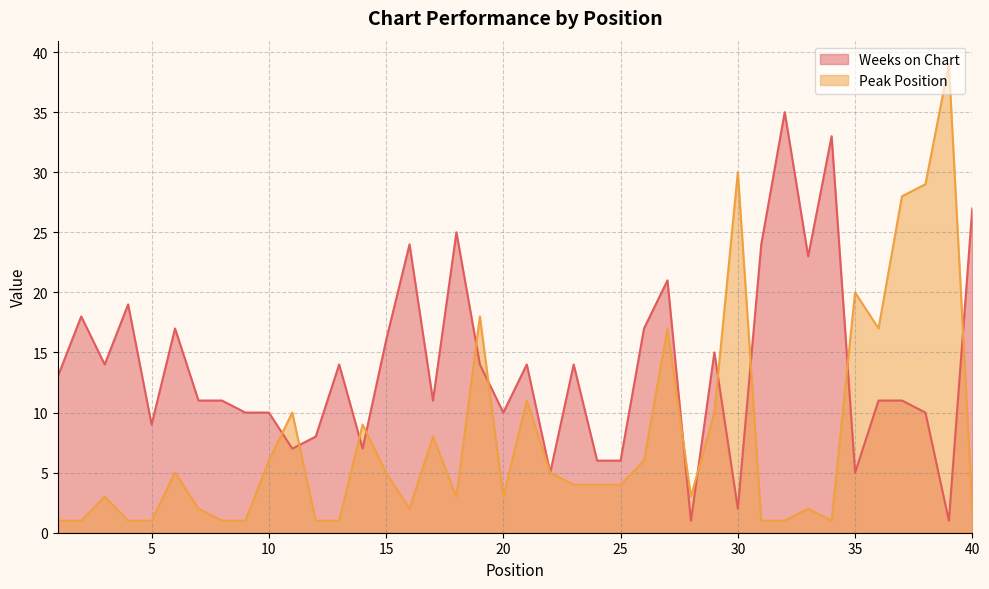

Where is Peak Position nearest to the value 20?

35